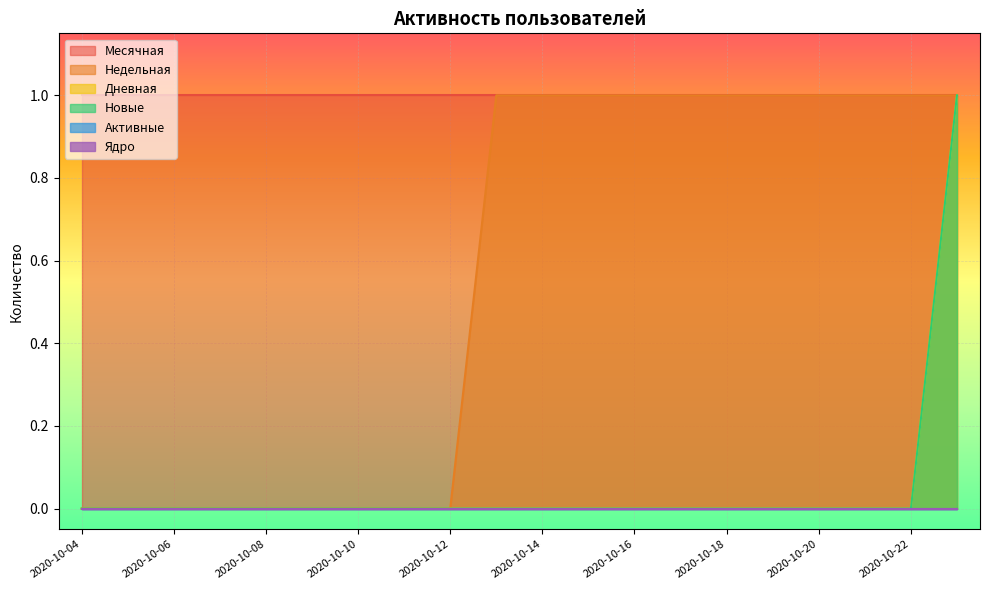

Which series has the largest range (max minus min)?

Недельная